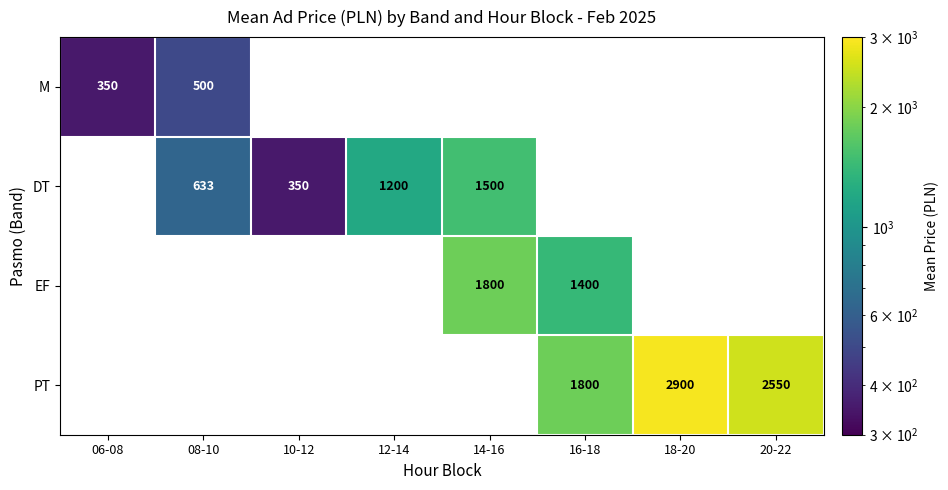

The DT series shows 1200 at 12-14. True or false?

True